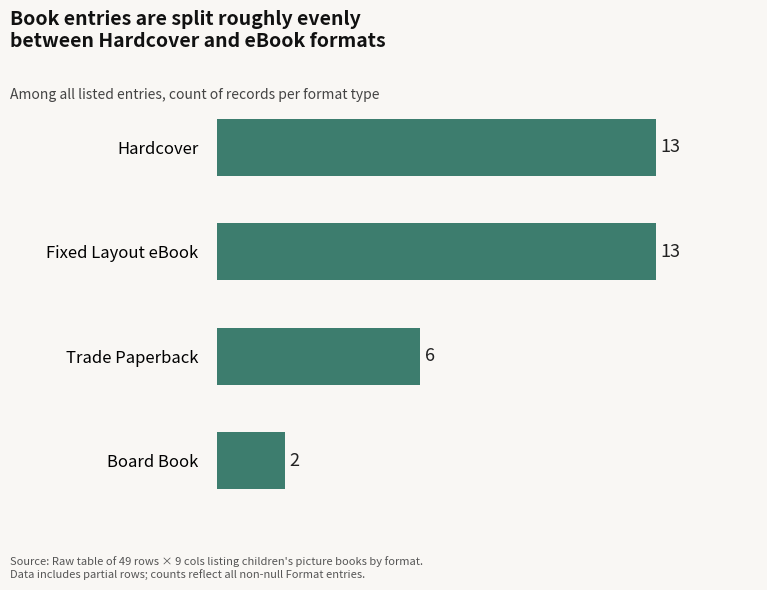

Which label corresponds to the smallest value in the chart?

Board Book